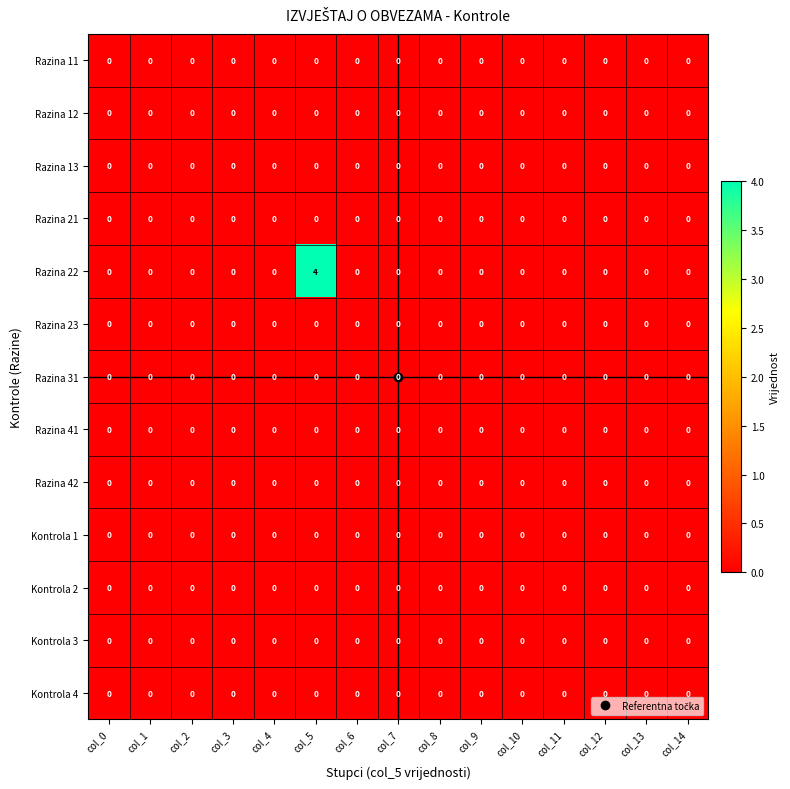

Which series has the widest spread of values?

Razina 22